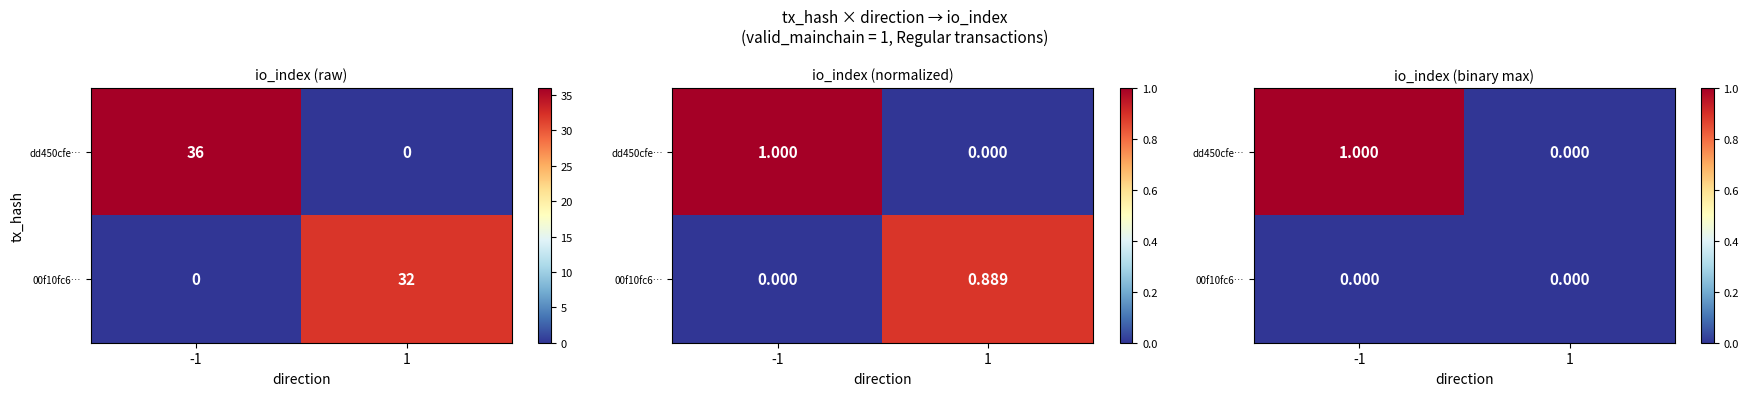

Which has a higher value, 1 or -1?

-1